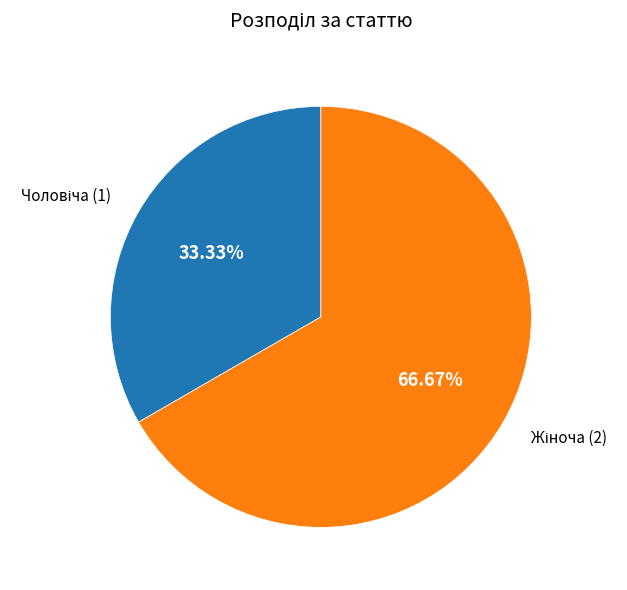

How many slices are in this pie chart?

2